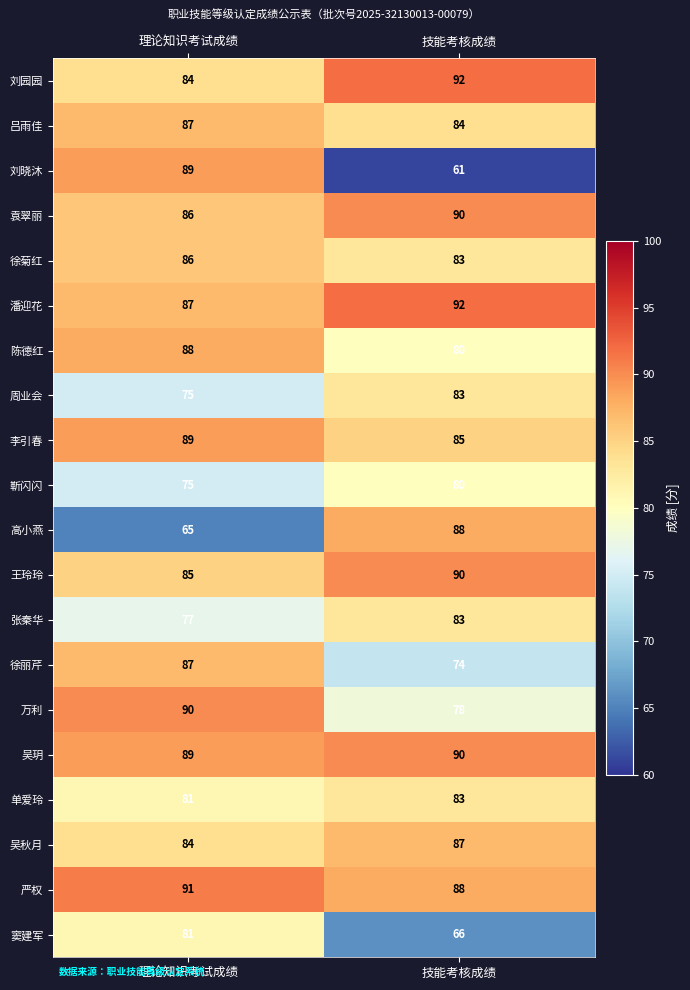

True or false: 刘晓沐 has a value of 89 at 技能考核成绩.

False